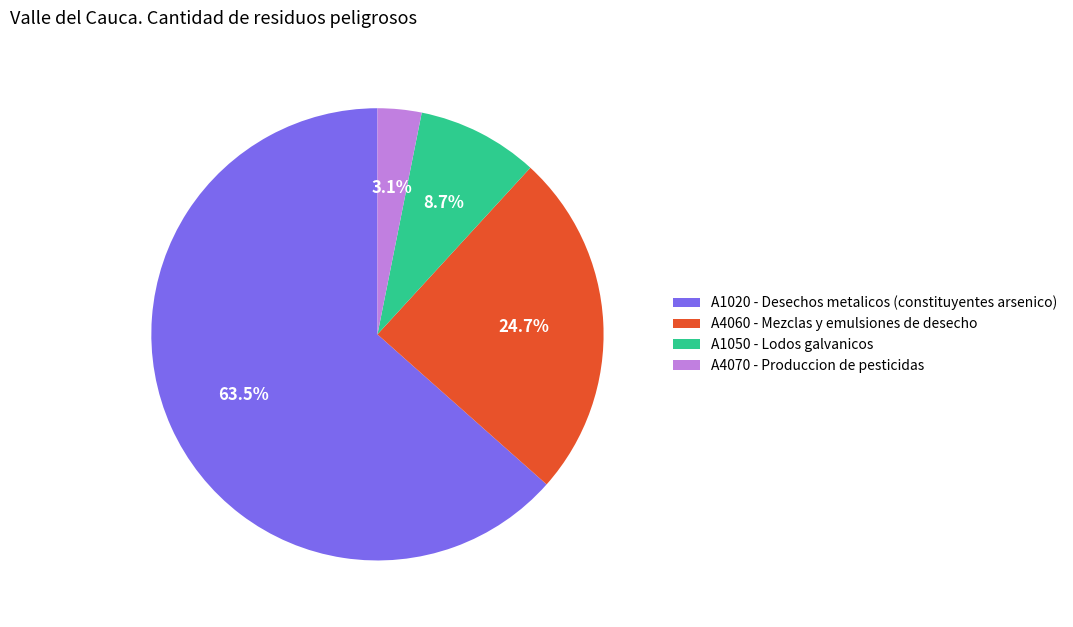

What percentage do A4070 and A1050 together represent?

11.8%